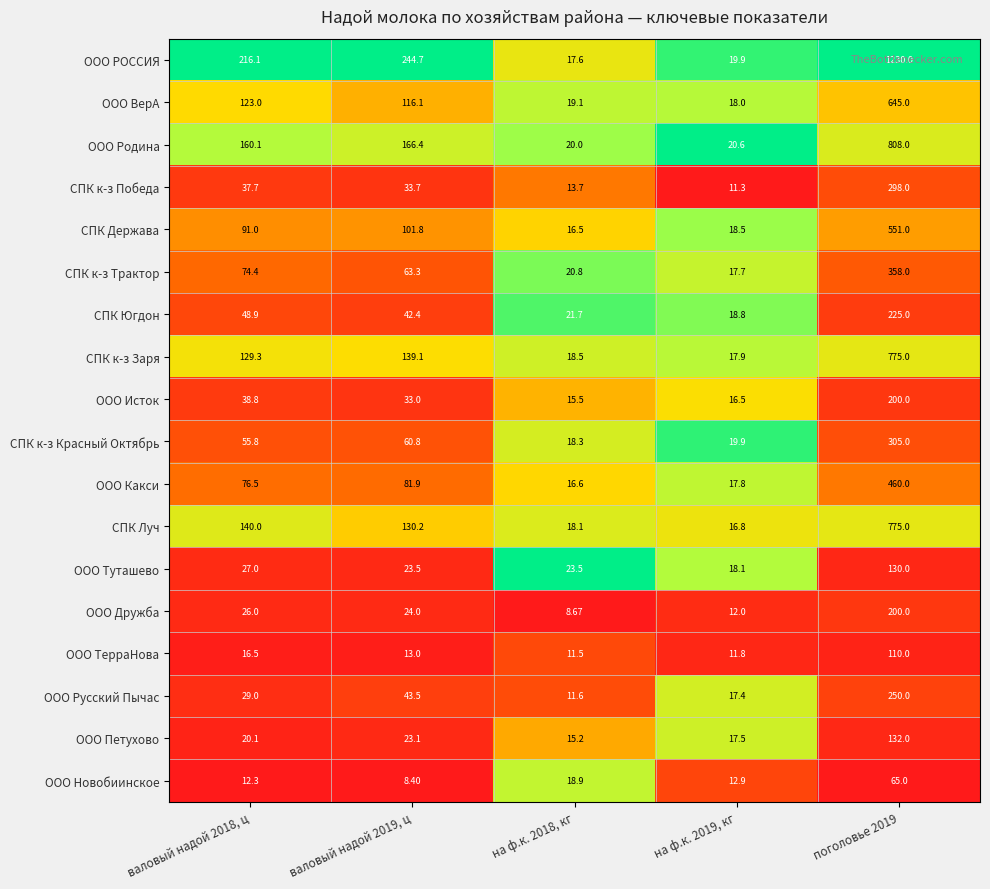

Which series has the widest spread of values?

ООО РОССИЯ